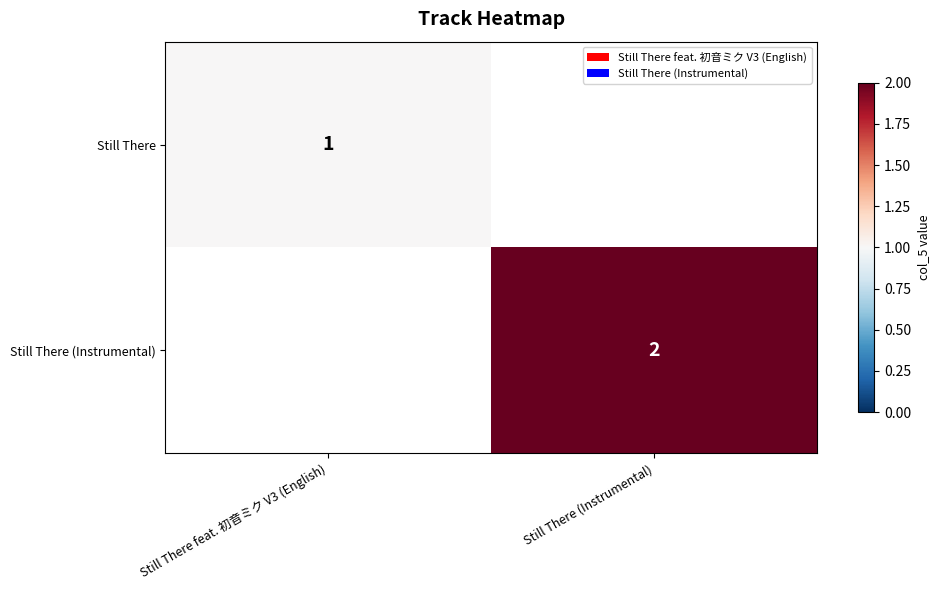

True or false: Still There (Instrumental) has a value of 3 at Still There (Instrumental).

False